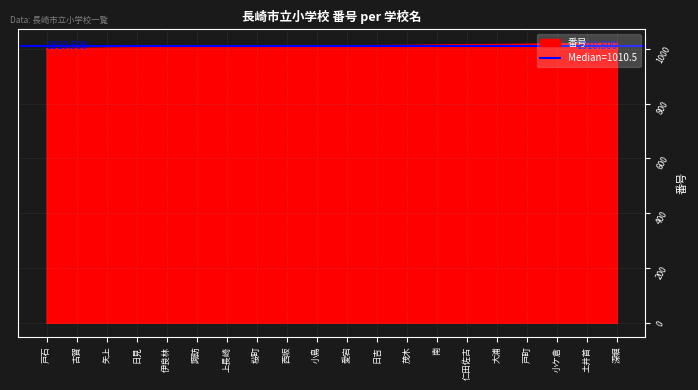

What is the ratio of the value at 西坂 to the value at 伊良林?

1.0